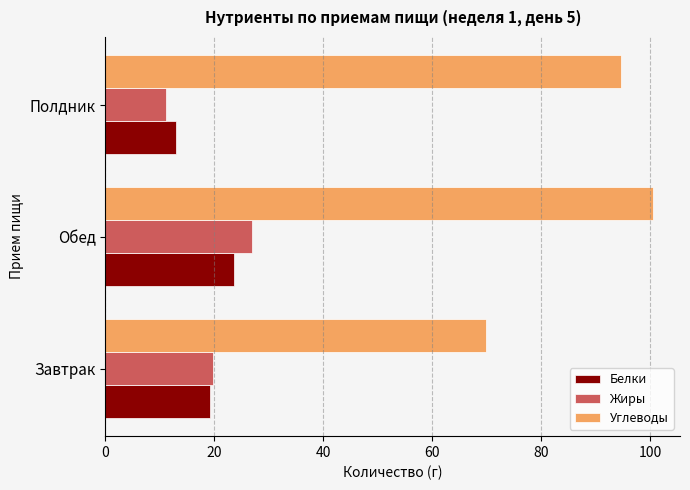

At which category is the sum across all series the highest?

Обед